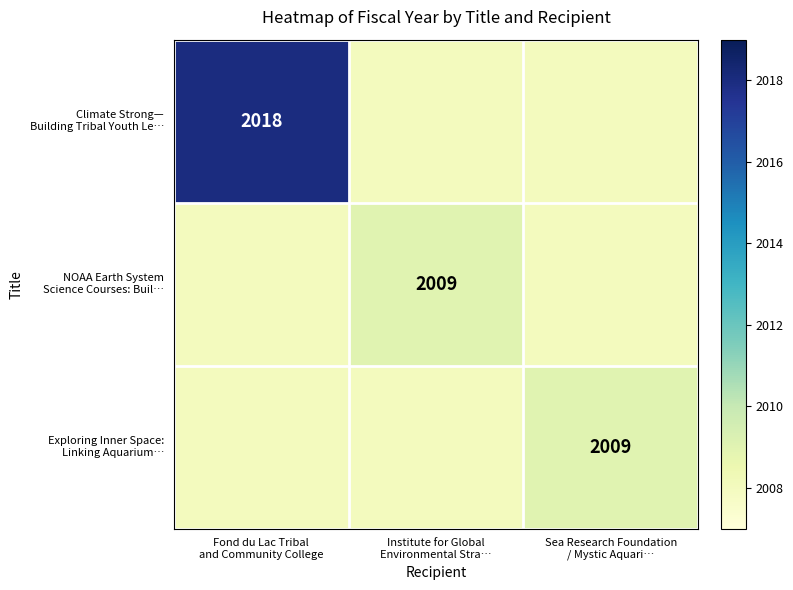

What is the difference between the maximum and second lowest values in the NOAA Earth System Science Courses: Buil… series?

1